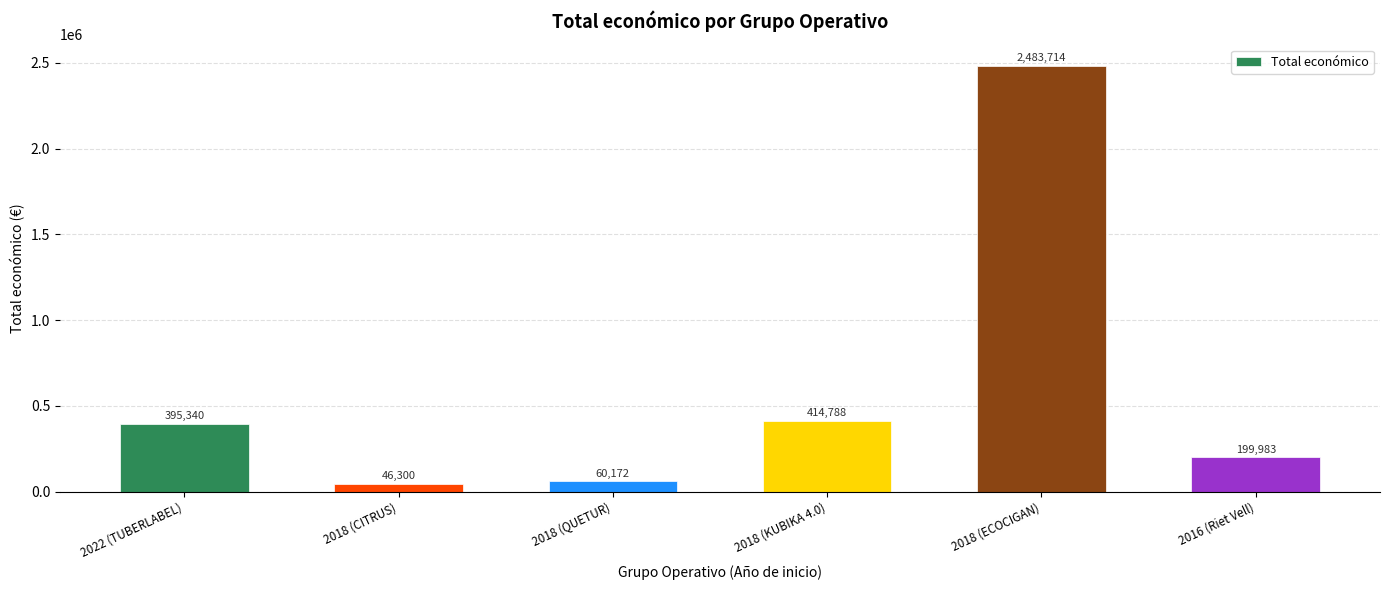

What is the smallest value displayed?

46300